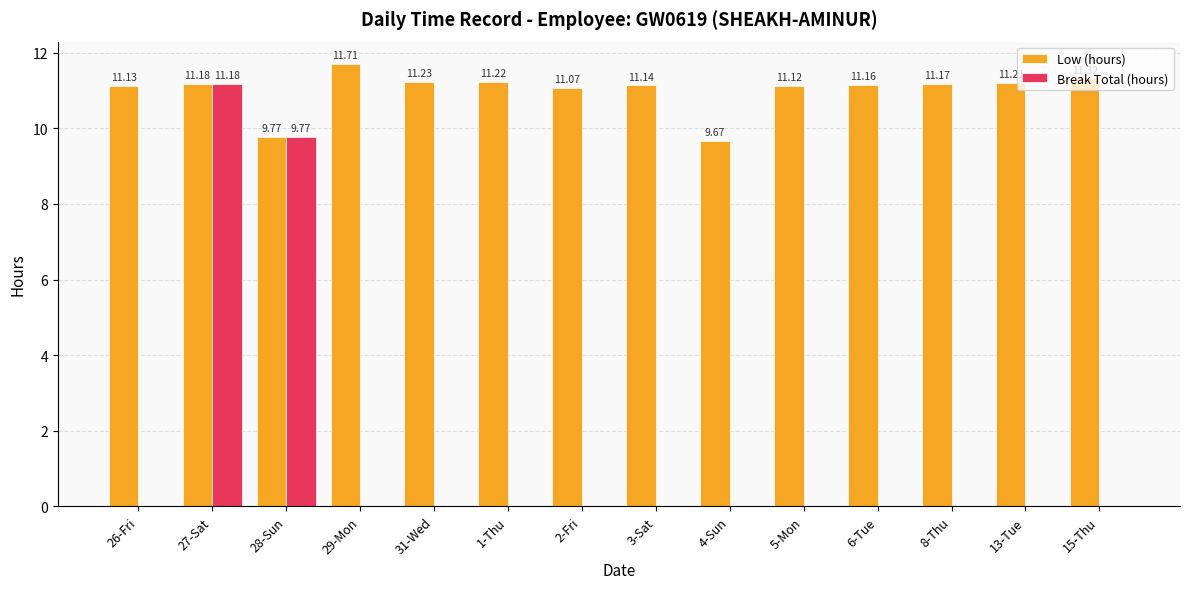

True or false: Low (hours) has a value of 19.7 at 3-Sat.

False